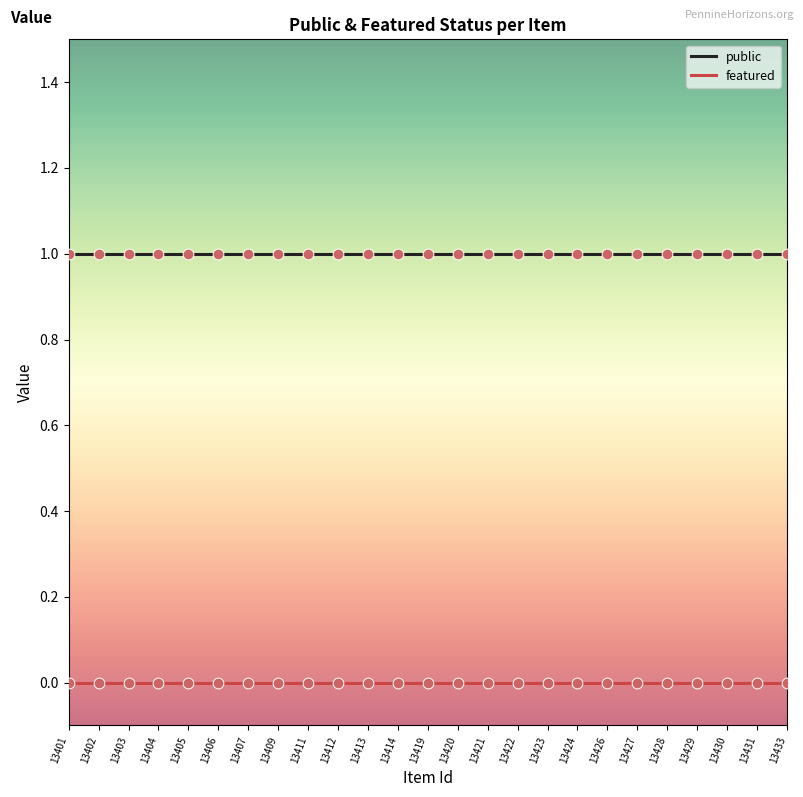

Which series has the largest total across all categories?

public